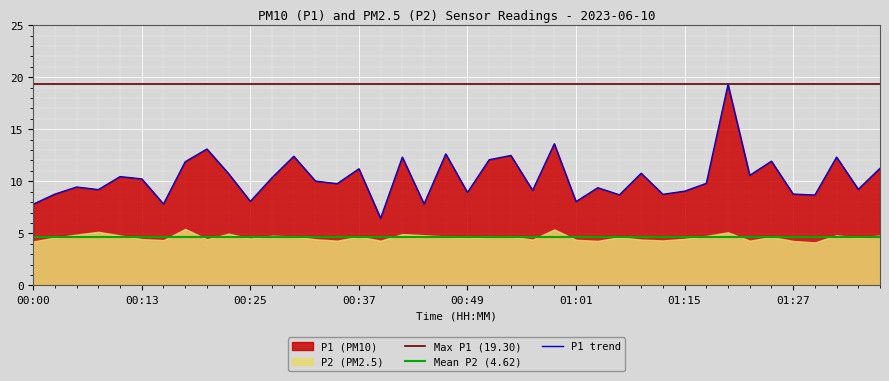

What is the highest value of the Max P1 (19.30) series?

19.3